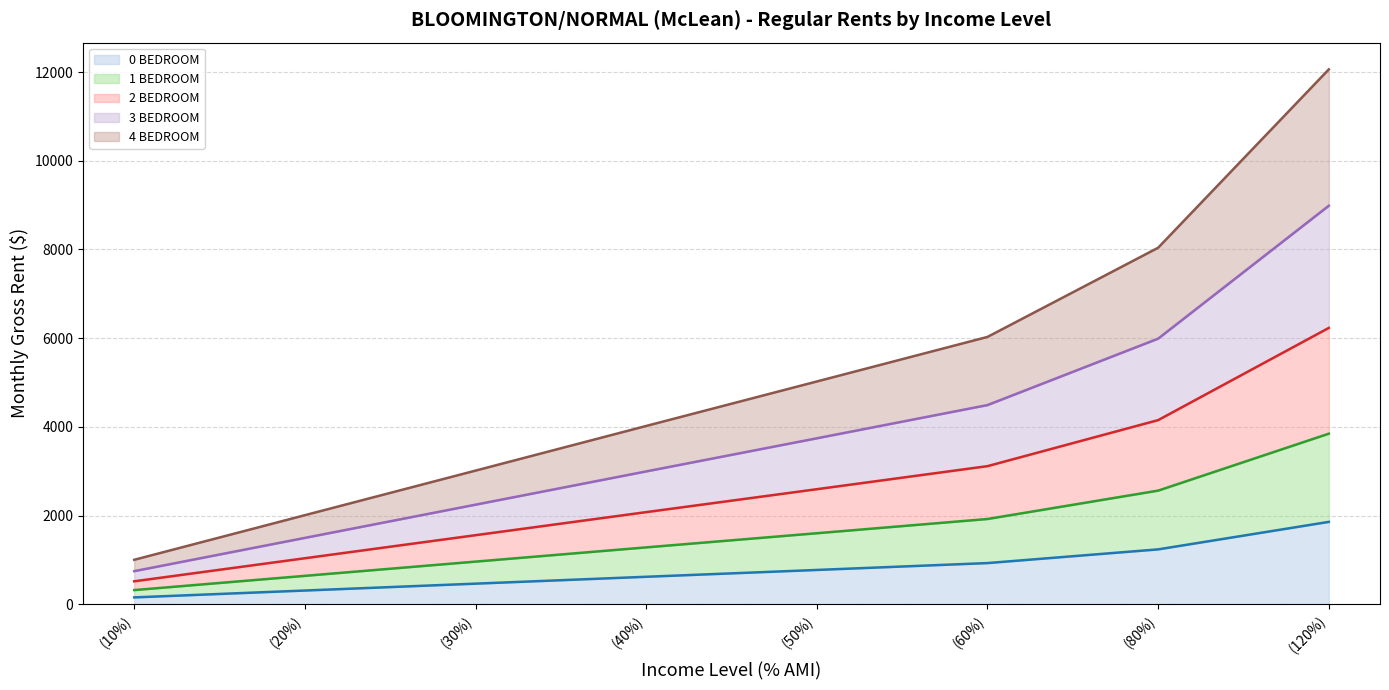

What is the maximum value for 0 BEDROOM?

1857